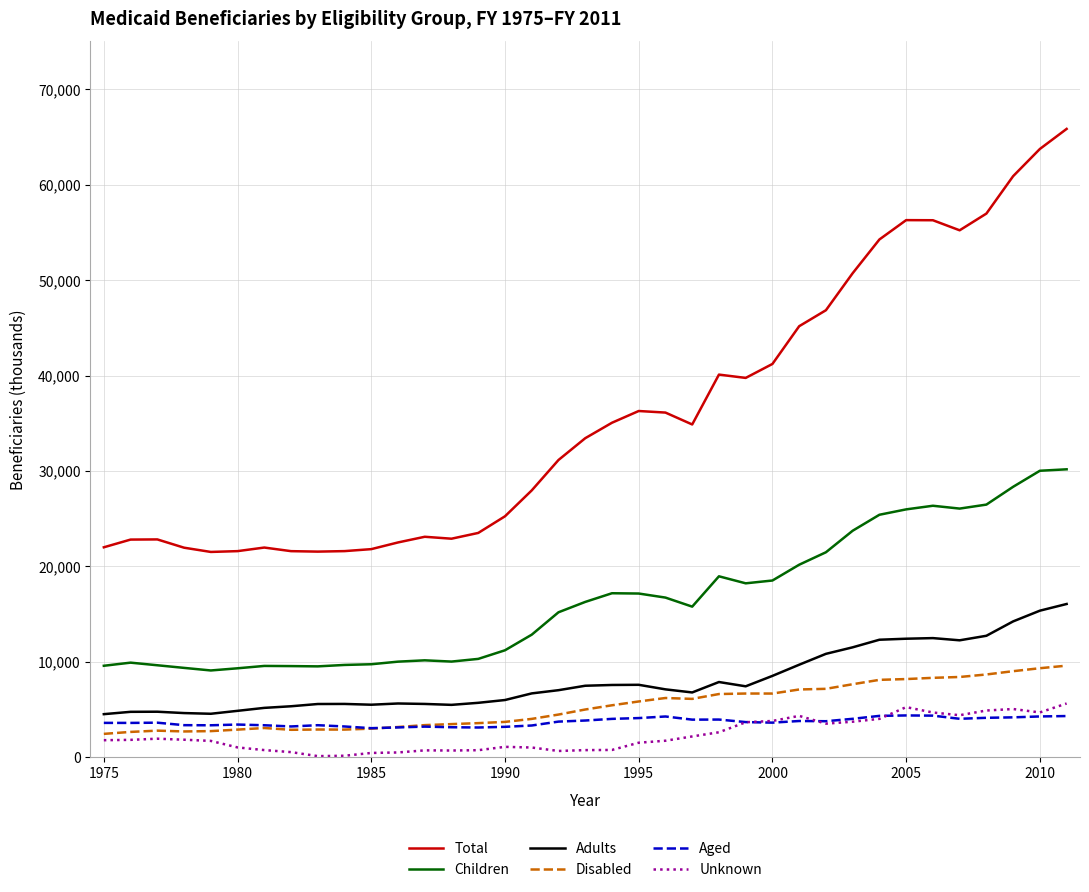

What is the maximum value shown in the chart?

65831